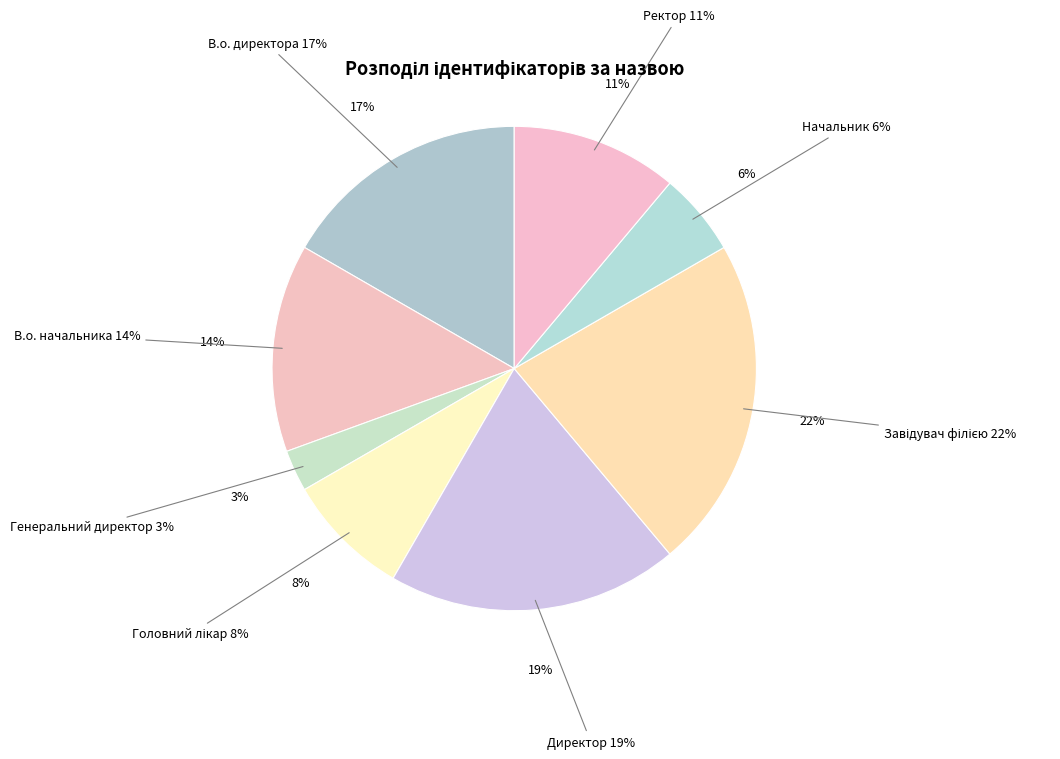

Do В.о. начальника and Директор together represent more than half of the pie?

No